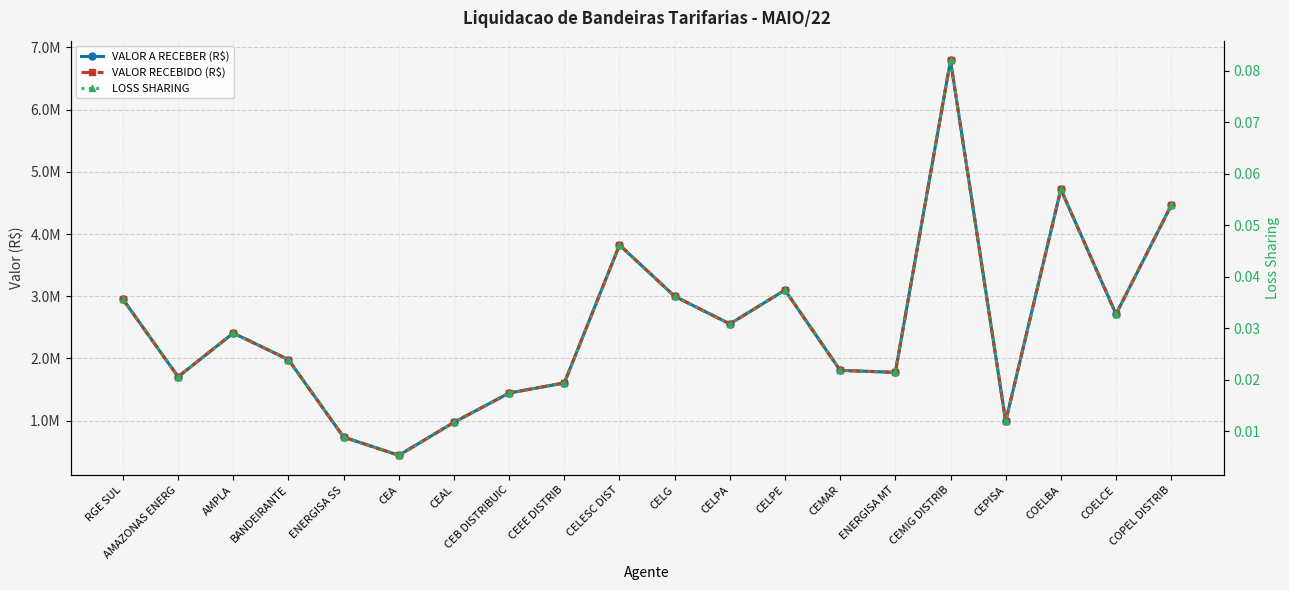

What is the difference between the VALOR RECEBIDO (R$) values at CEPISA and CEMAR?

821118.8